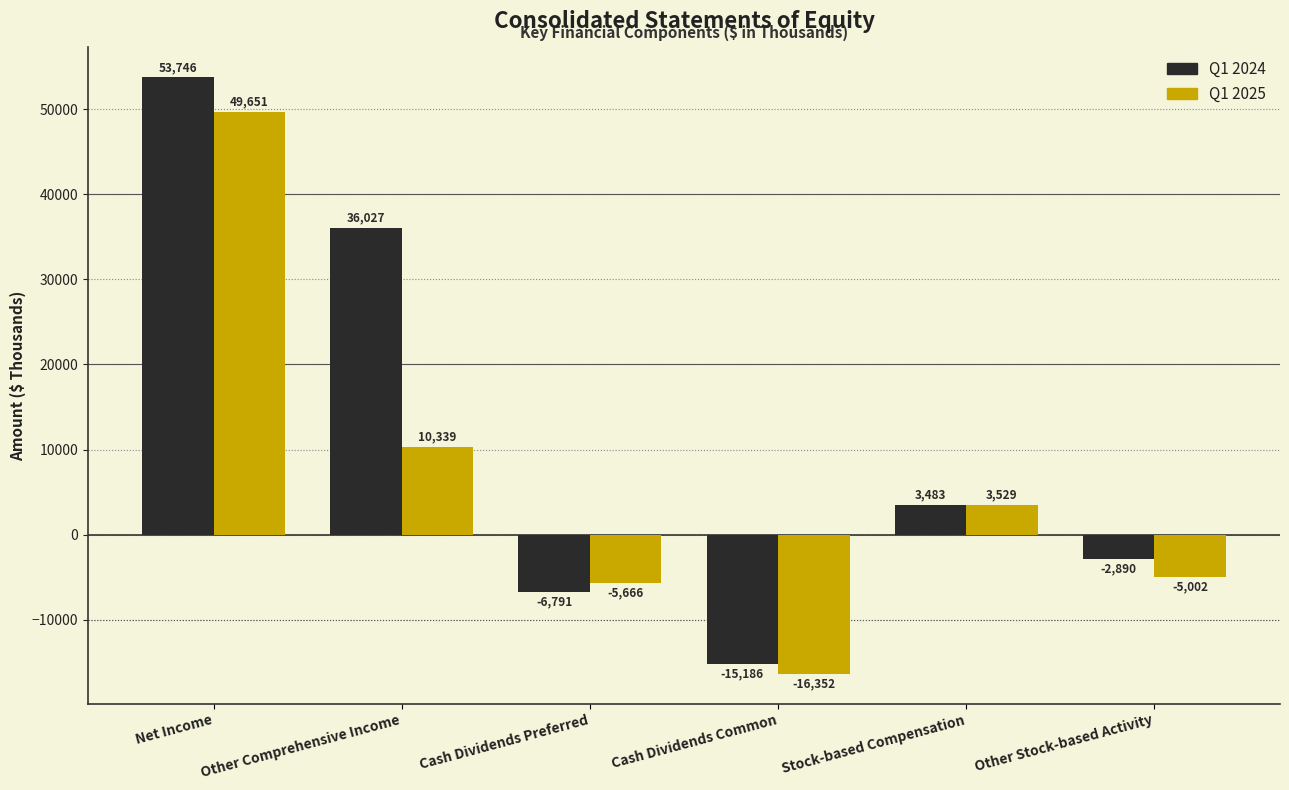

Are the bars horizontal?

No